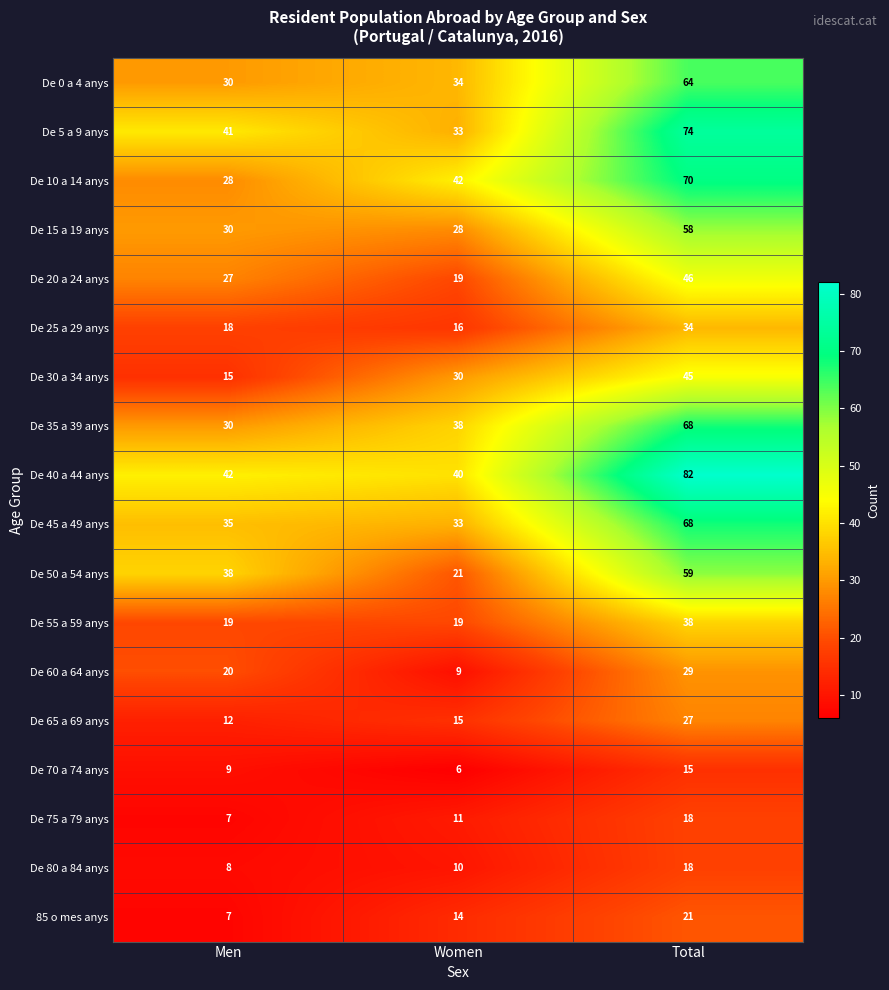

The value of De 80 a 84 anys at Total is 4. True or false?

False